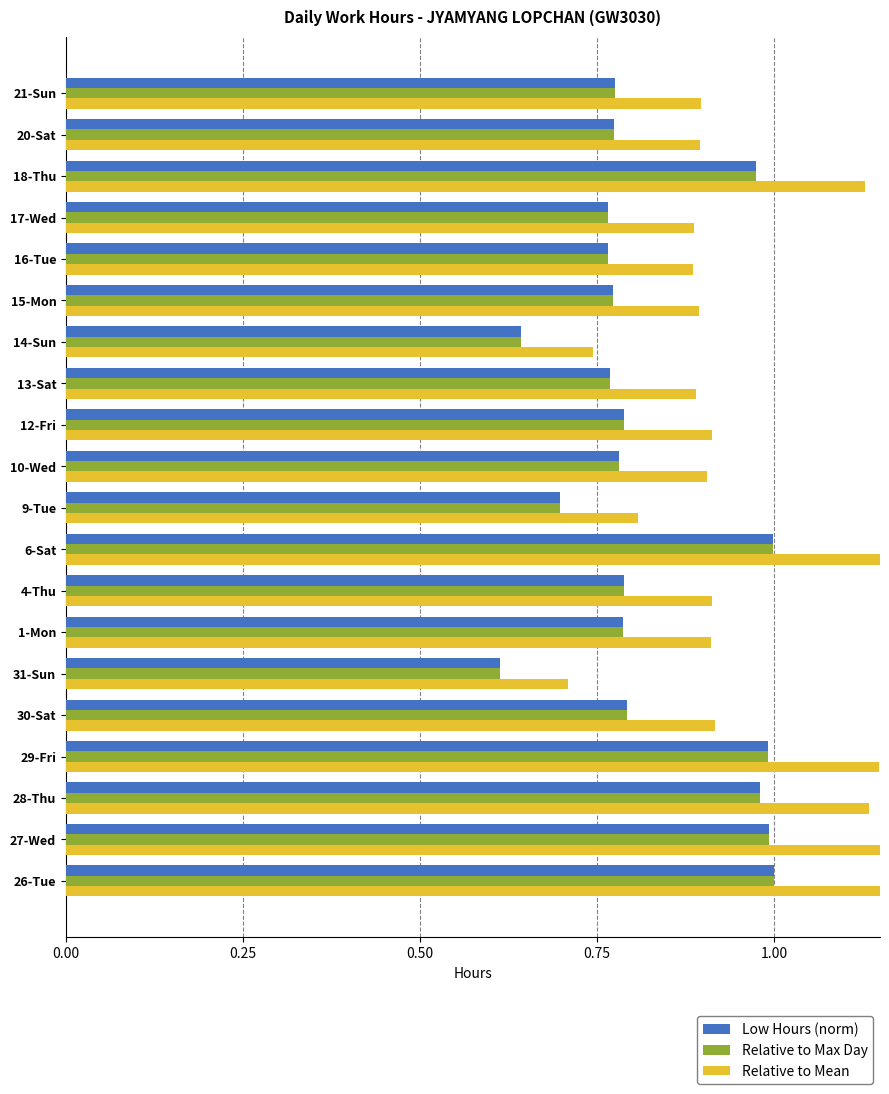

Which series changed the most between 9-Tue and 18-Thu?

Relative to Mean